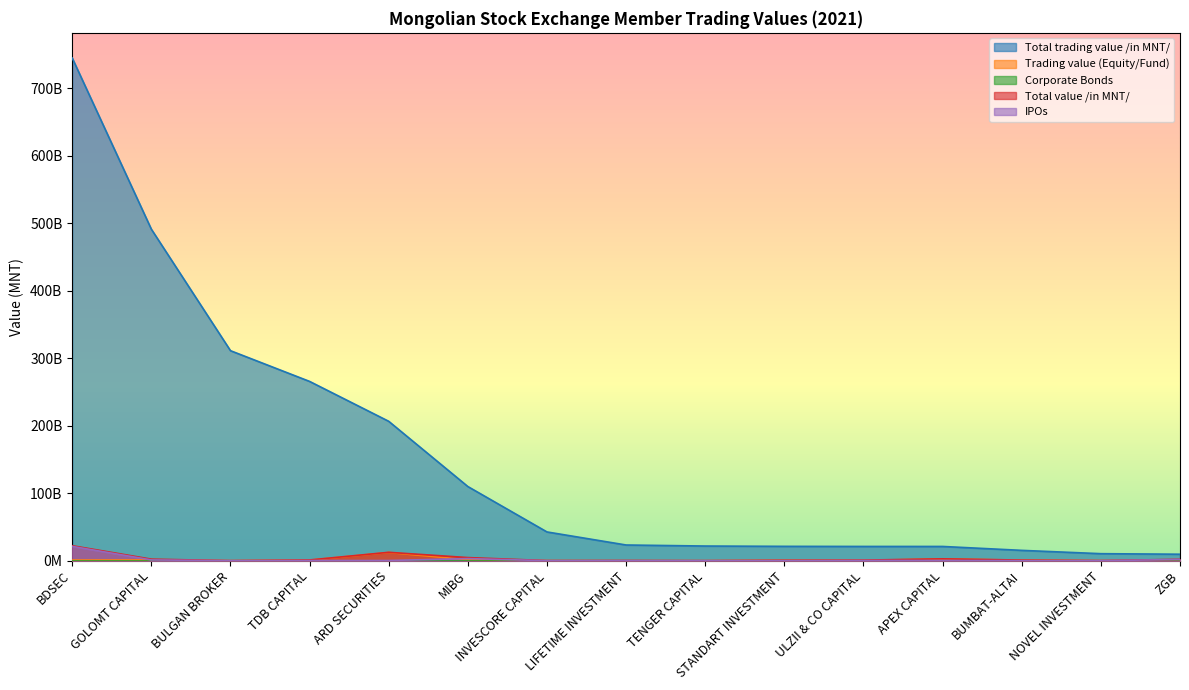

At how many categories does at least one series exceed 250296943738?

4